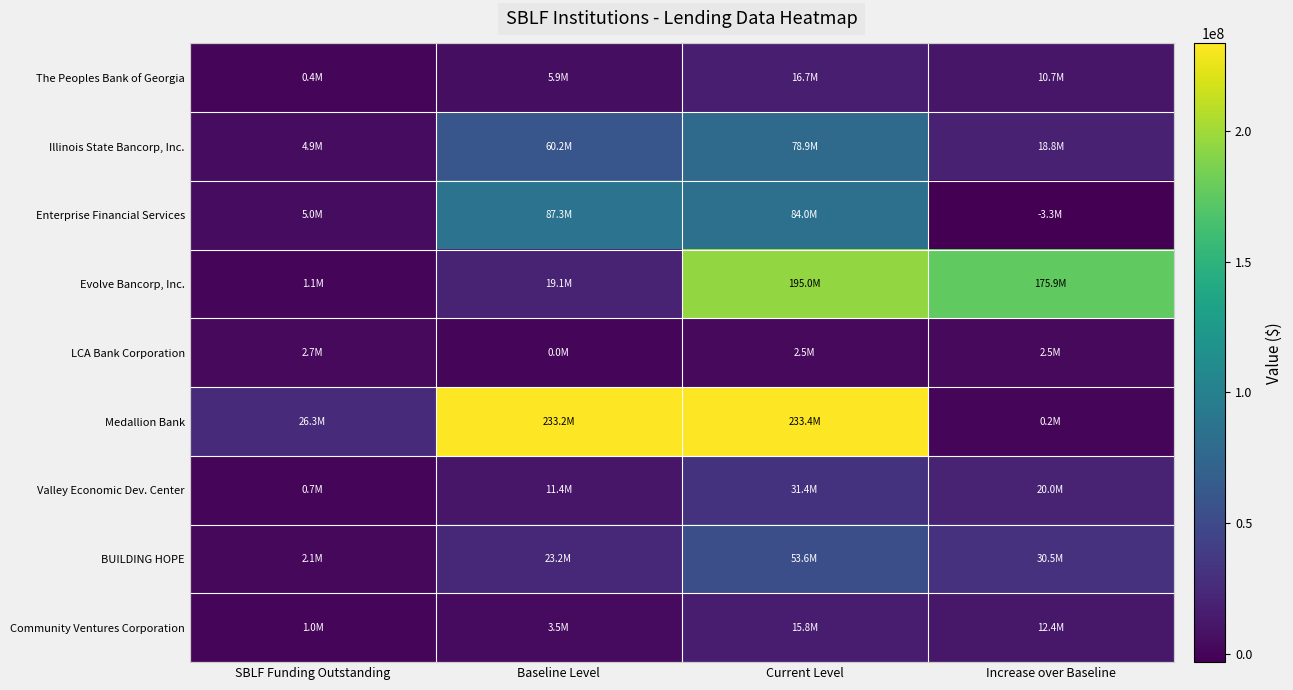

At which category is the sum across all series the highest?

Current Level